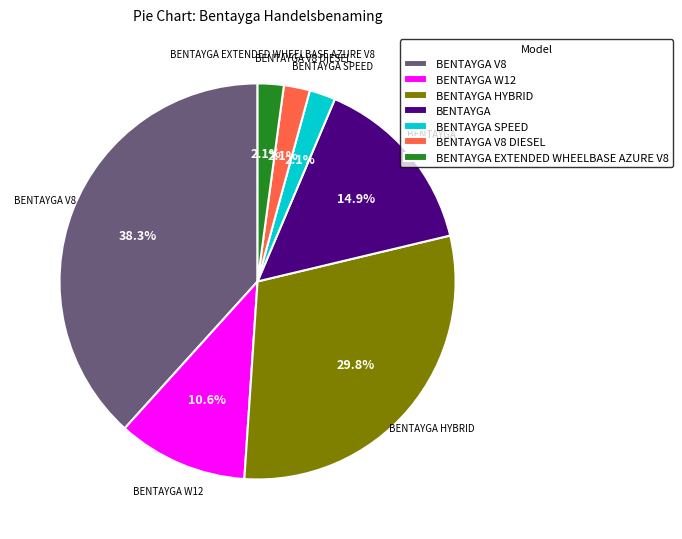

Is there any slice that represents more than half of the pie?

No